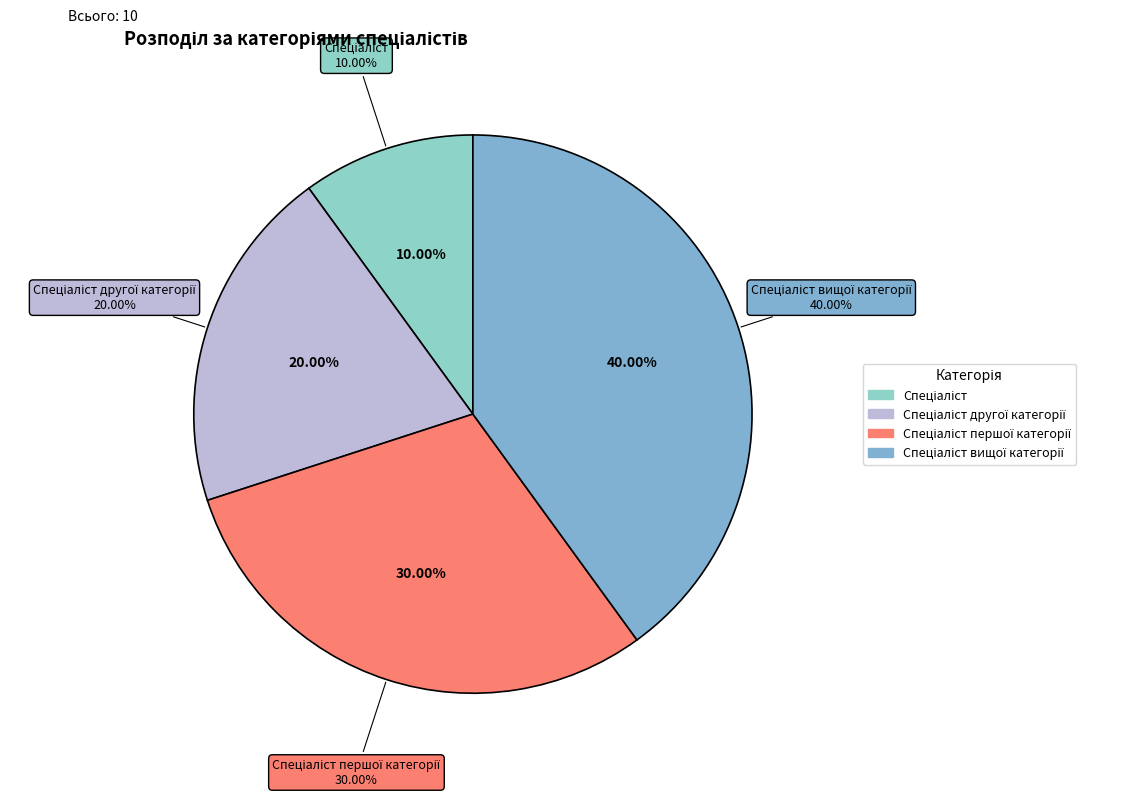

The Спеціаліст другої категорії slice represents 20% of the pie. True or false?

True